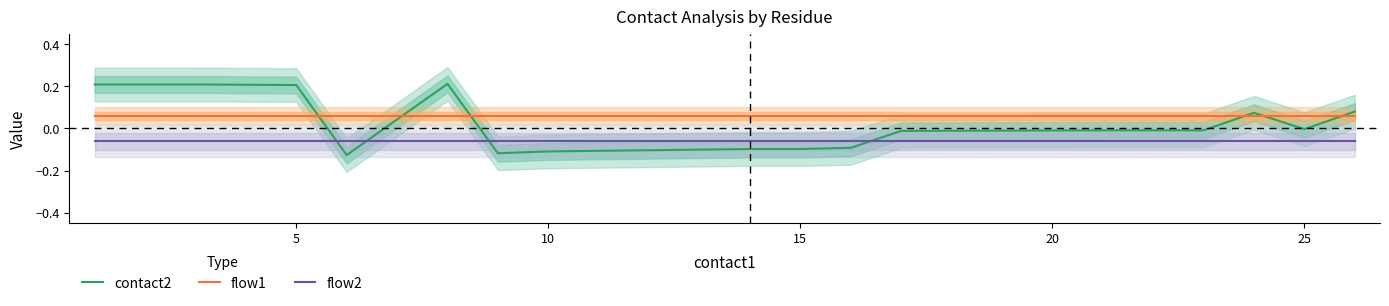

What are all the series names shown in the legend?

contact2, flow1, flow2